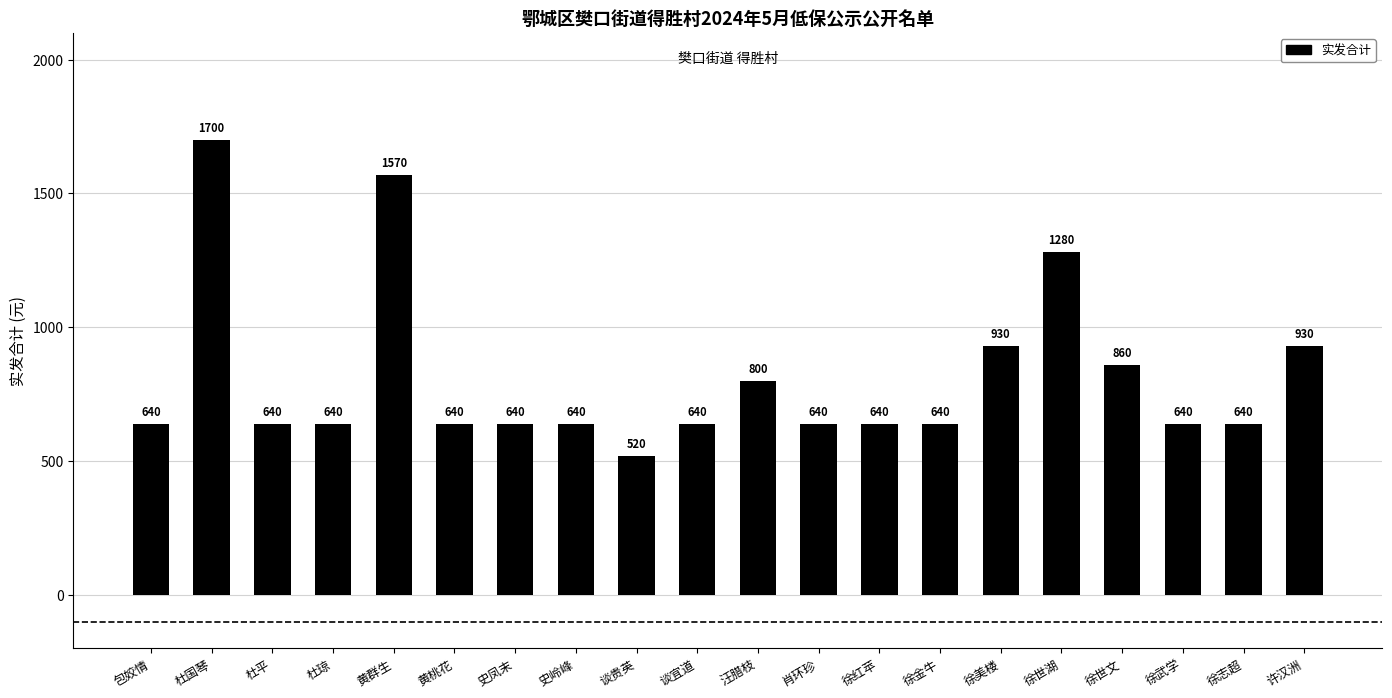

The chart shows a value of 520 at 谈贵英. True or false?

True